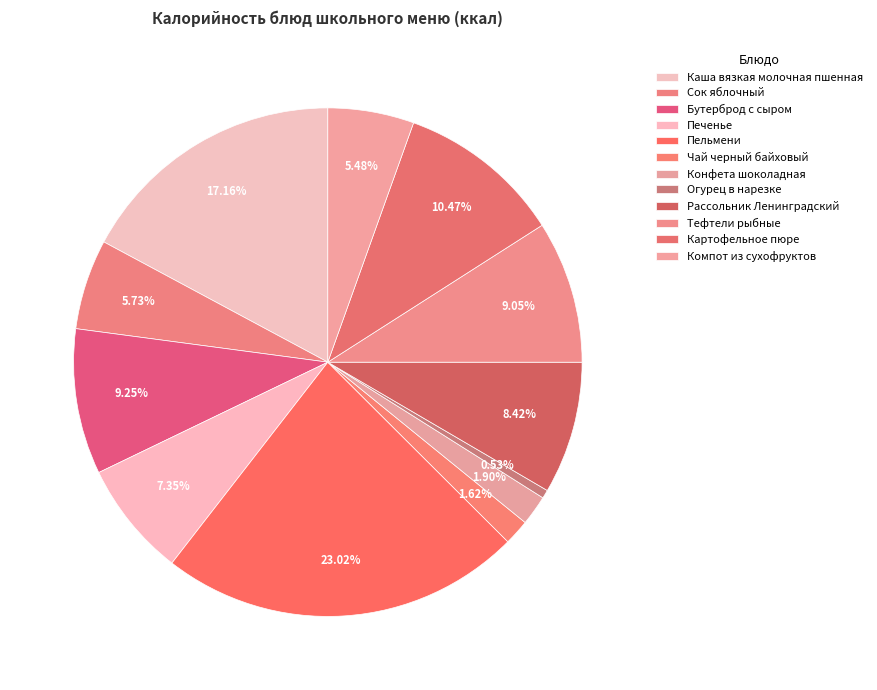

Does any single category account for the majority?

No